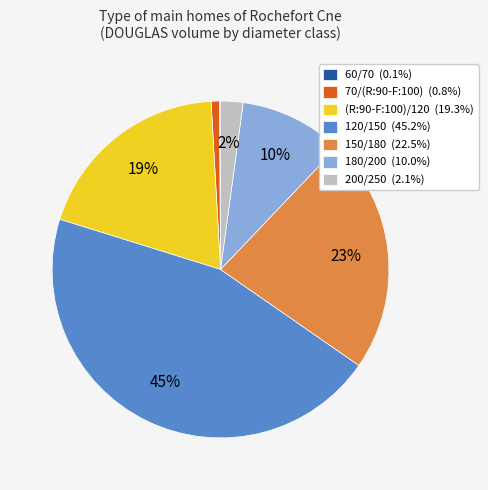

Is the sum of 200/250 (2.1%) and 150/180 (22.5%) greater than half?

No